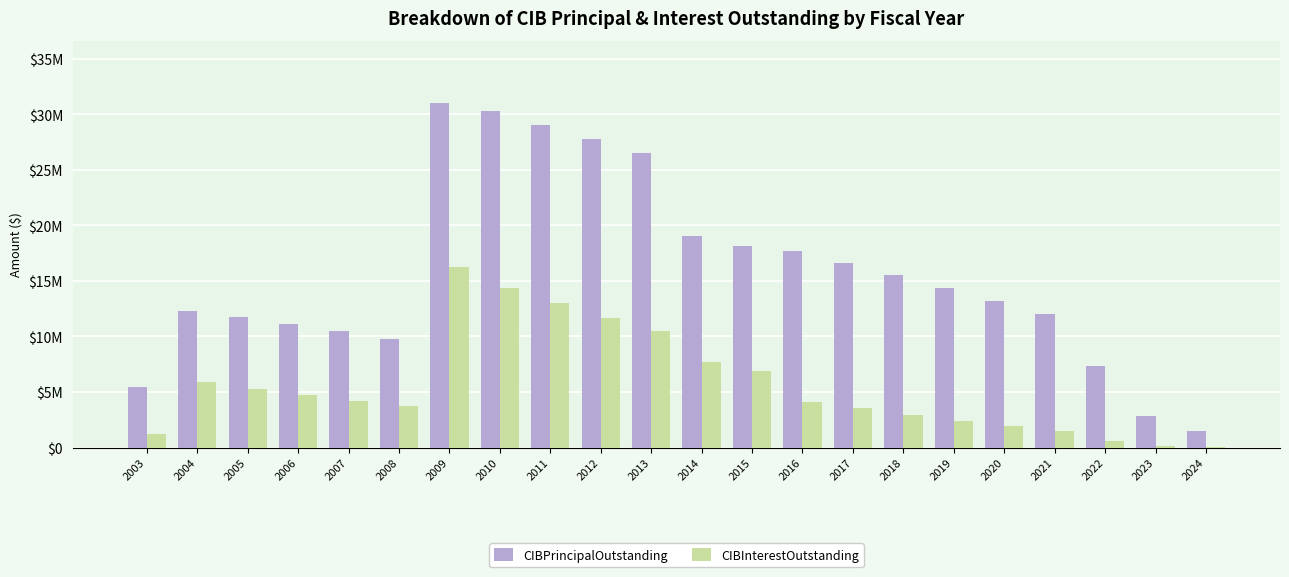

What is the sum of all CIBInterestOutstanding values?

122625613.2